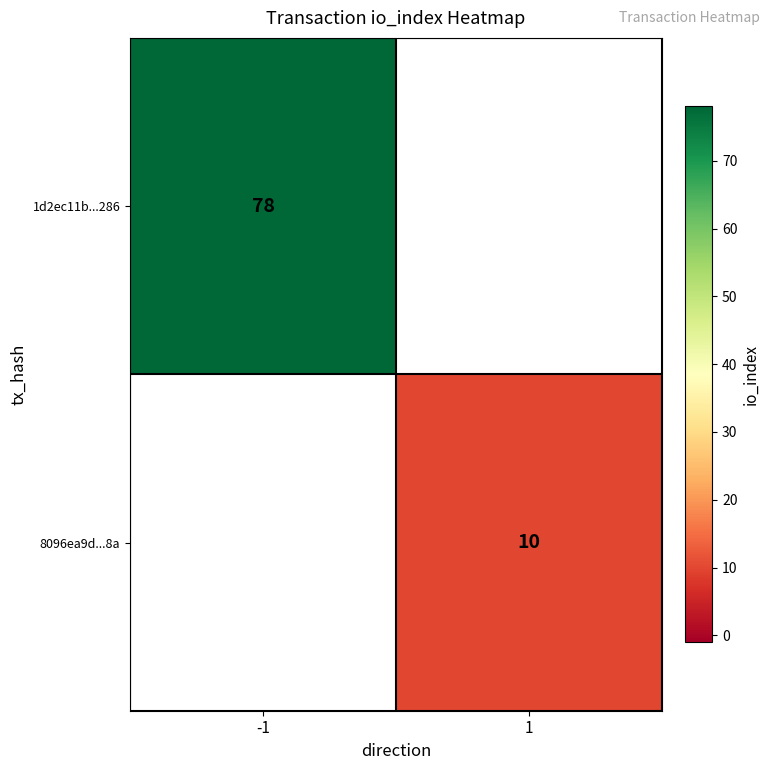

At how many categories does at least one series exceed 11?

1